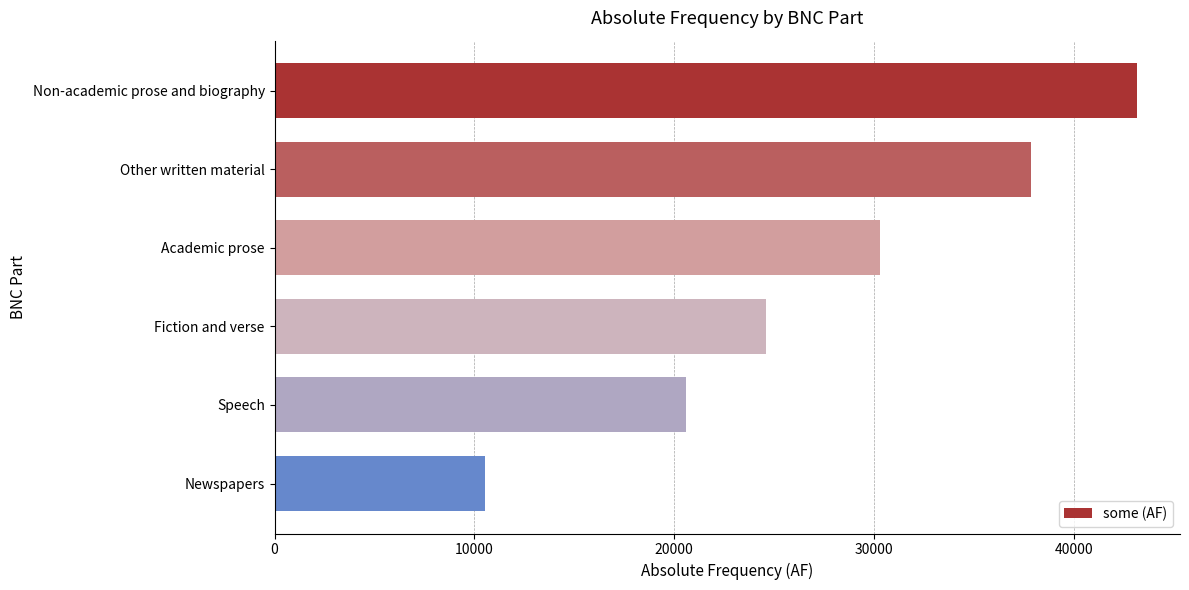

Reading bottom to top, extract all data points from this chart.

10520	20589	24616	30297	37867	43161